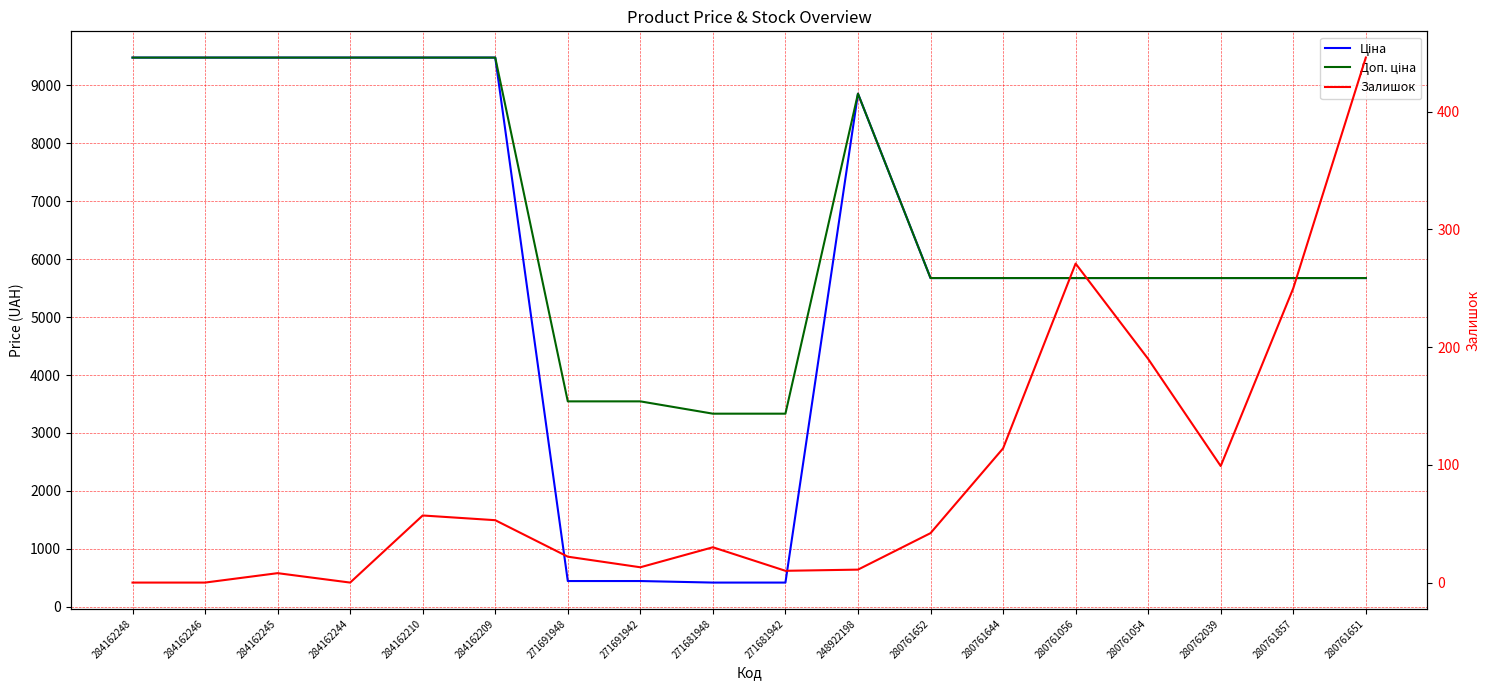

What is the difference between the maximum and second lowest values in the Ціна series?

9063.5